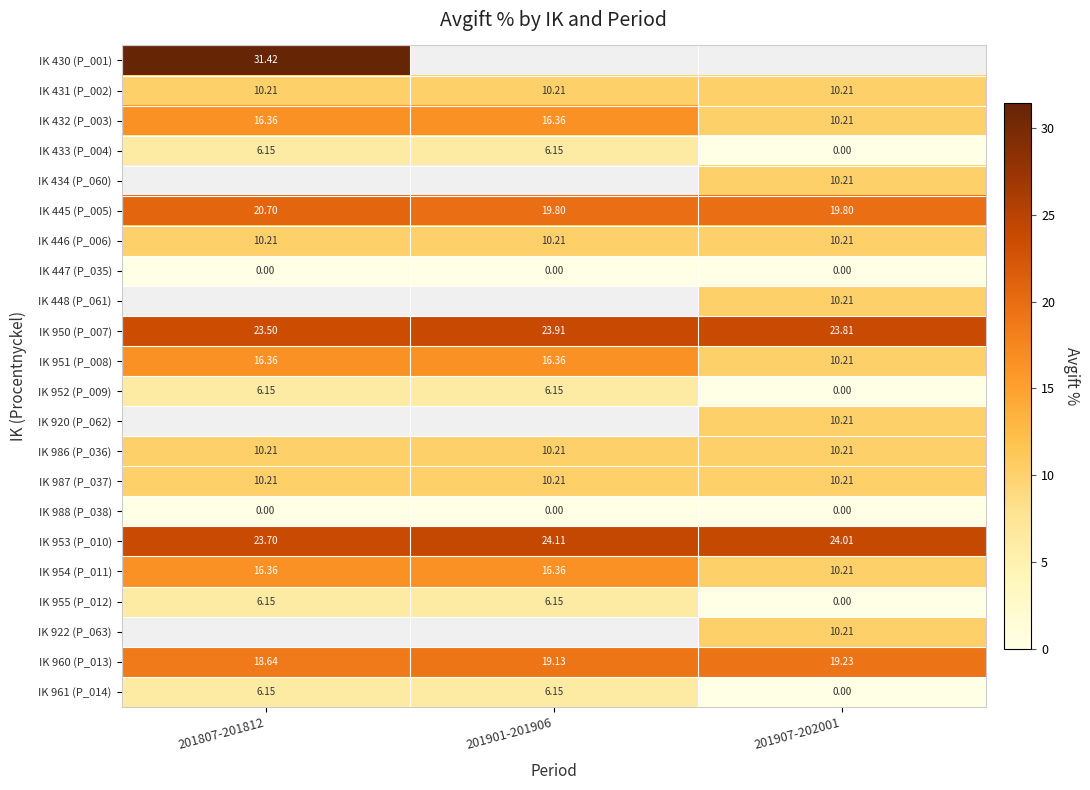

Is the value of IK 447 (P_035) at 201907-202001 greater than the value of IK 988 (P_038) at 201907-202001?

No